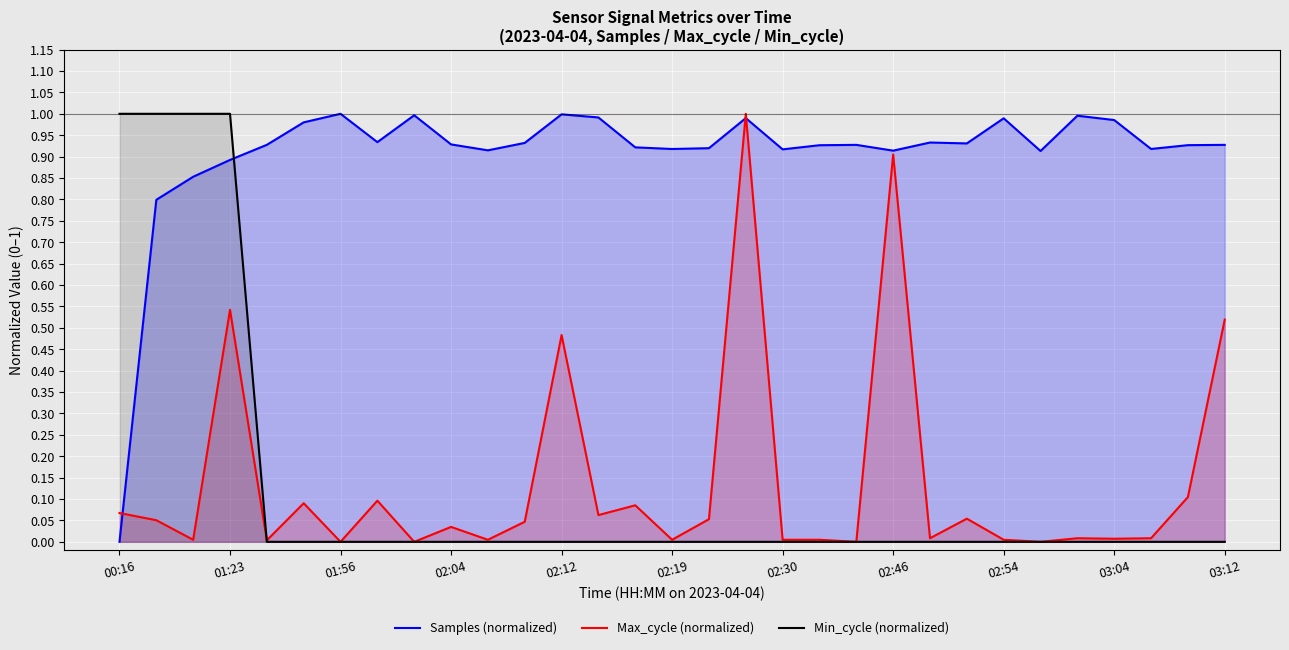

Count the number of categories in the chart.

31